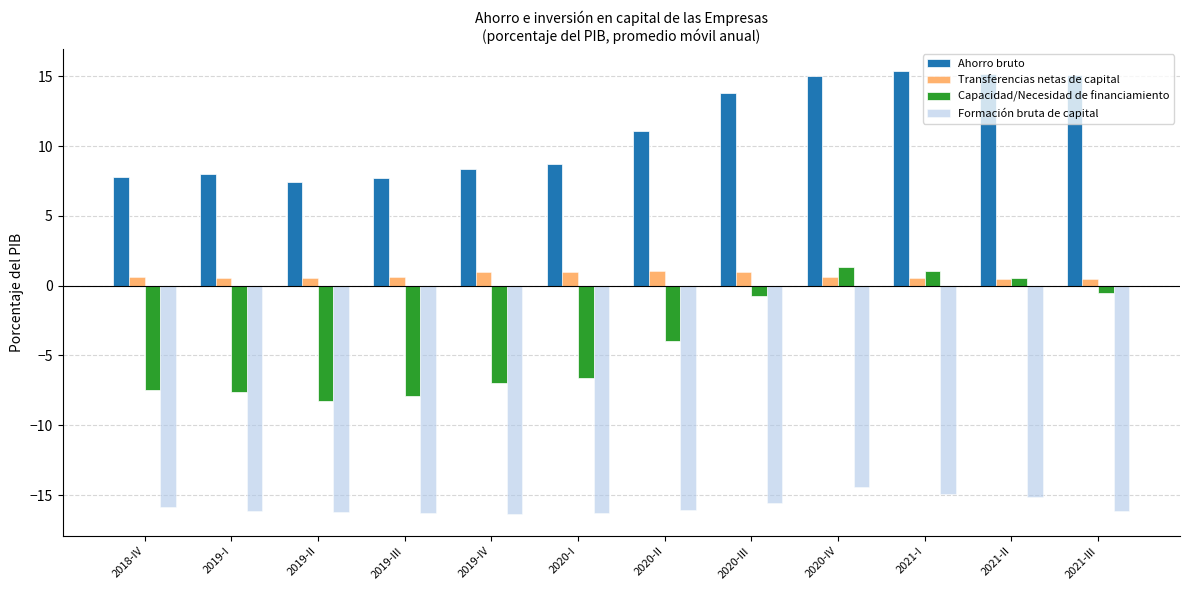

At which label is Capacidad/Necesidad de financiamiento closest to -3?

2020-II